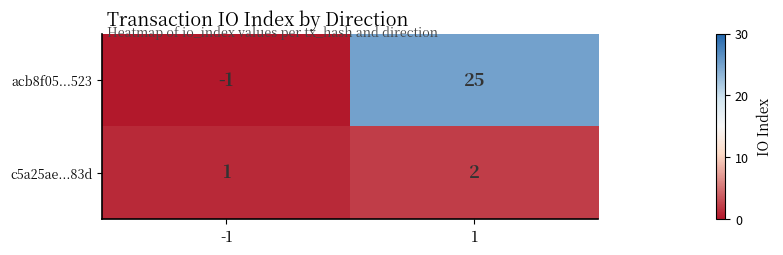

What is the sum of all acb8f05...523 values?

24